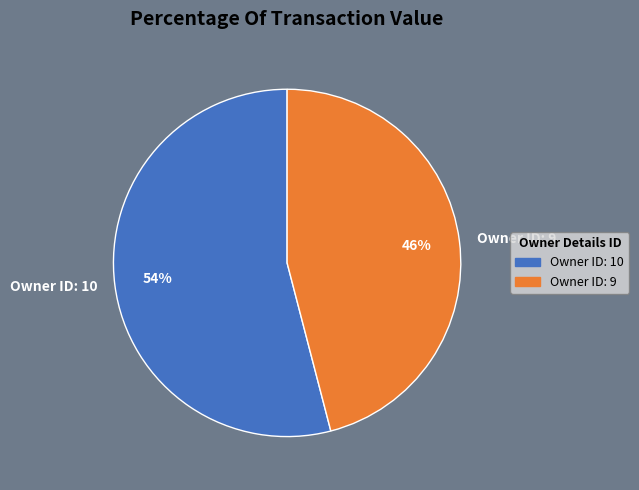

To the nearest percent, what is the difference between the largest and smallest slice percentages?

8%